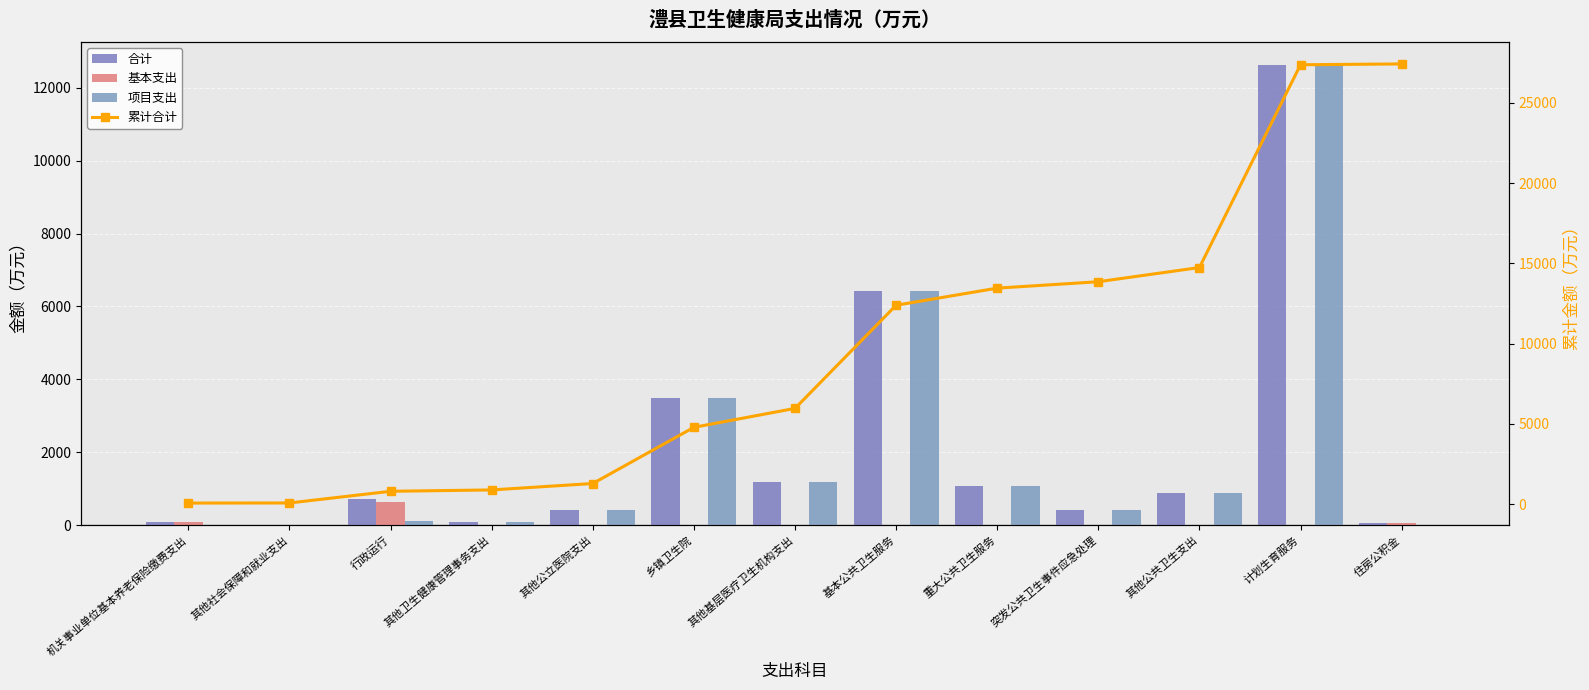

Between 乡镇卫生院 and 重大公共卫生服务, which series saw the biggest shift?

累计合计